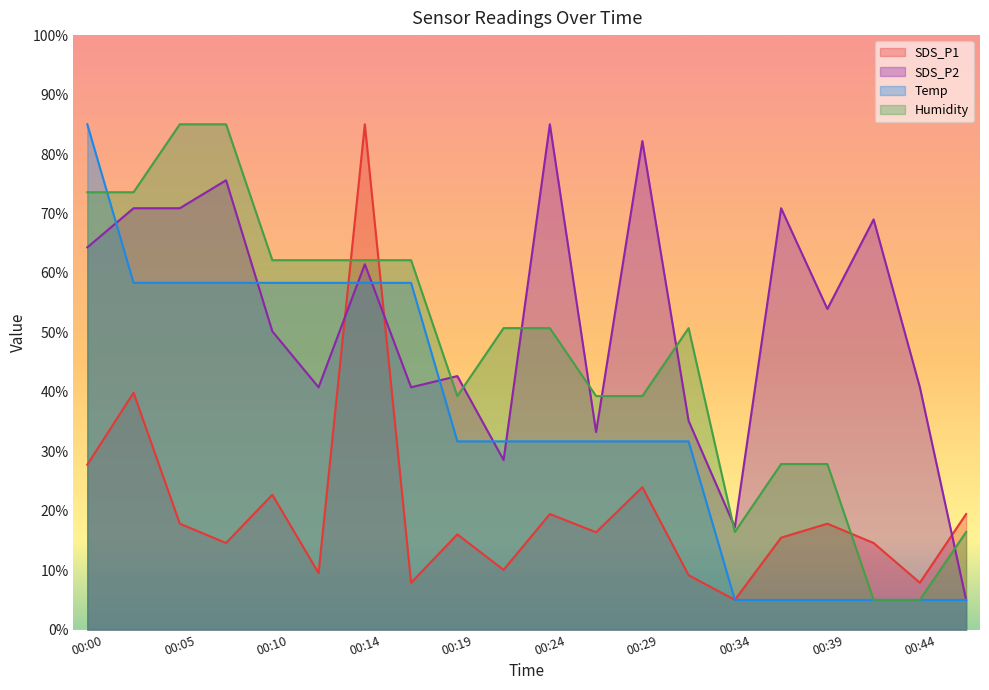

What is the value of the Humidity point at the 15th from the left?

16.4